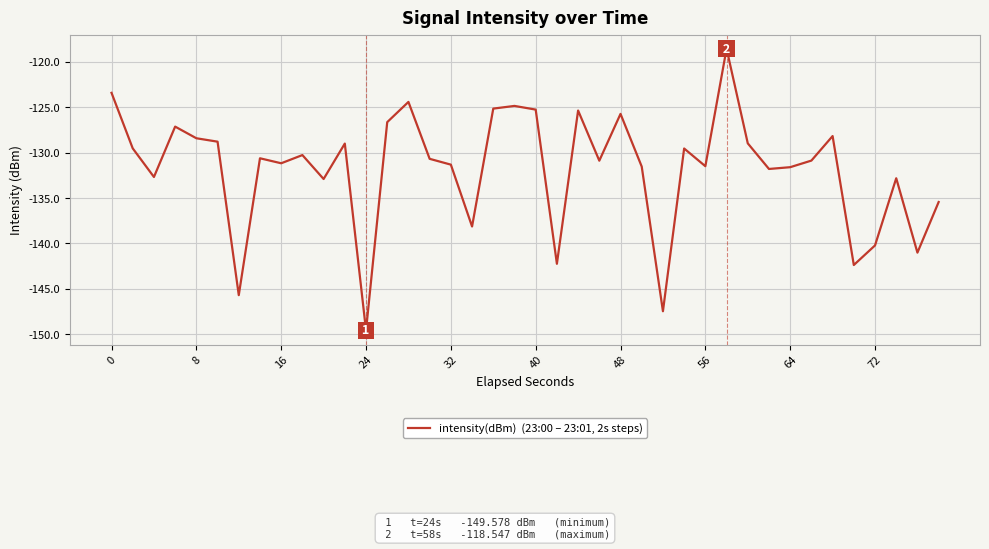

Count the number of values greater than -130.

17